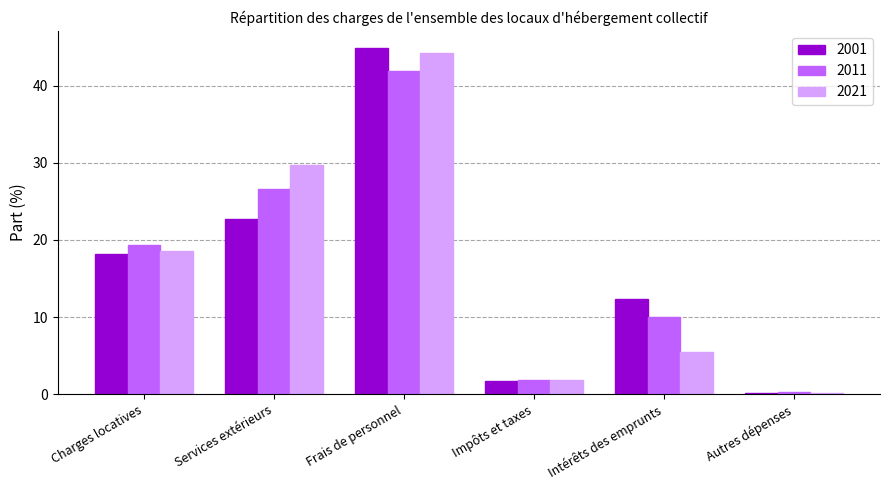

What is the value of the 2001 bar at the 1st from the left?

18.2